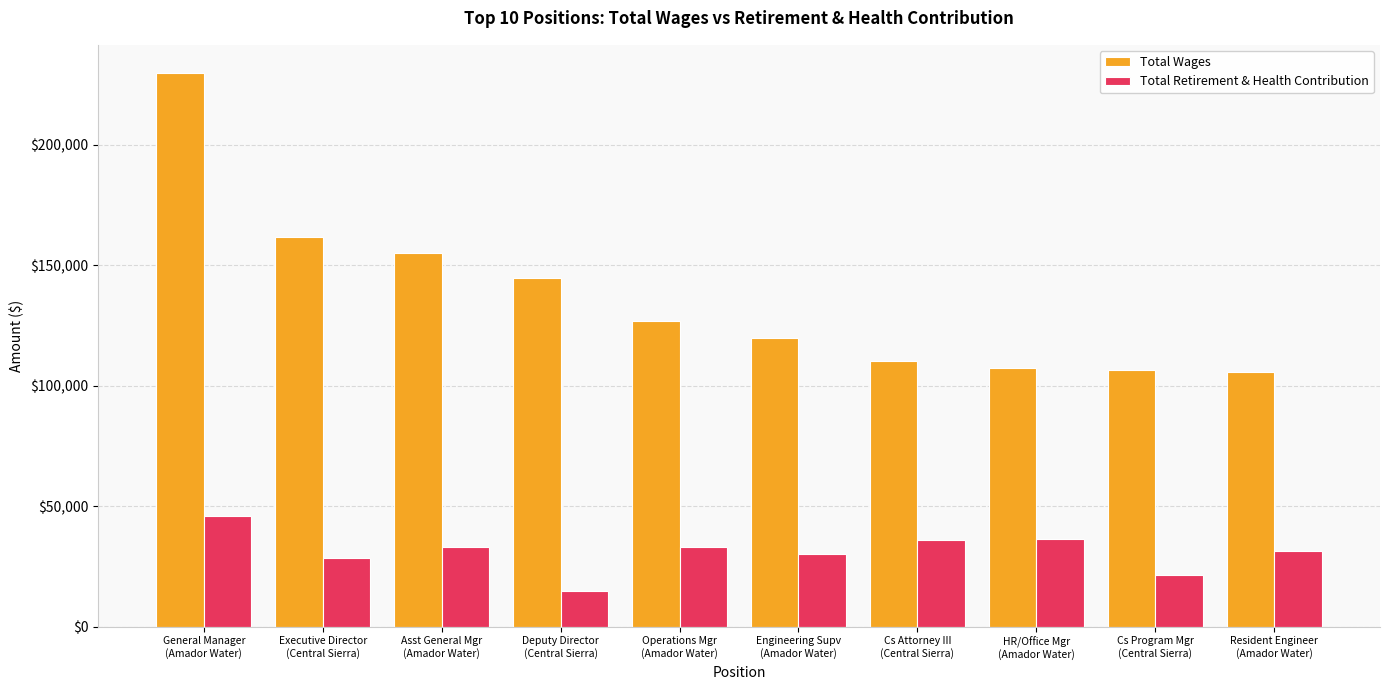

What value does the Total Retirement & Health Contribution series have at General Manager
(Amador Water)?

45968